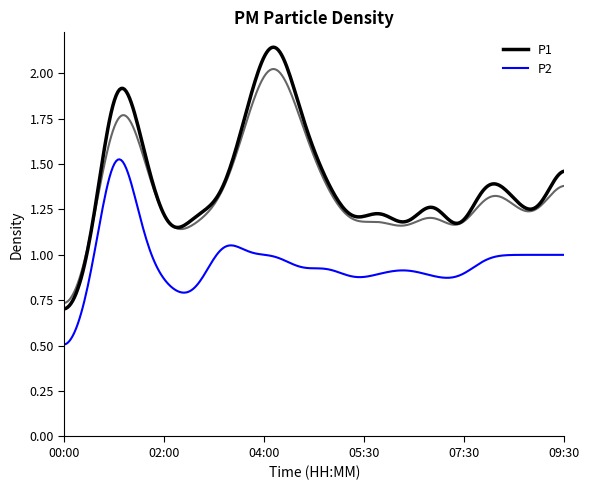

What is the sum of all P2 values?

19.0